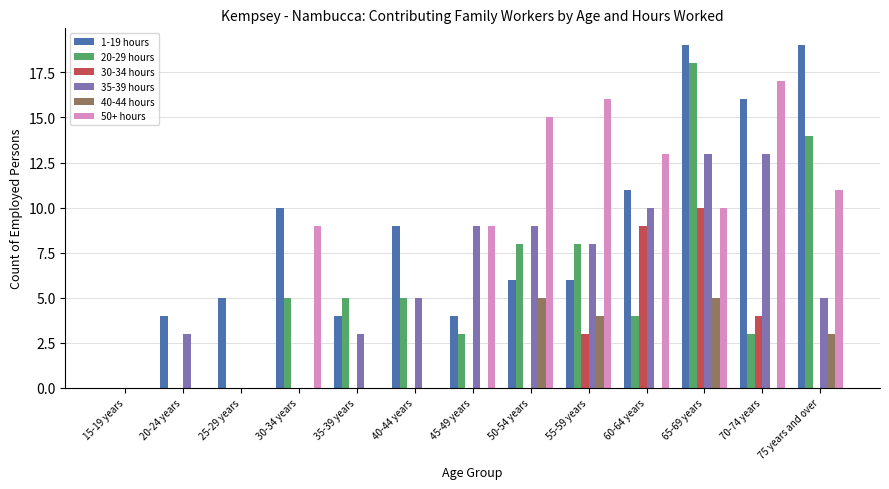

Reading left to right, what are all the values shown in this chart?

1-19 hours: 15-19 years=0	20-24 years=4	25-29 years=5	30-34 years=10	35-39 years=4	40-44 years=9	45-49 years=4	50-54 years=6	55-59 years=6	60-64 years=11	65-69 years=19	70-74 years=16	75 years and over=19
20-29 hours: 15-19 years=0	20-24 years=0	25-29 years=0	30-34 years=5	35-39 years=5	40-44 years=5	45-49 years=3	50-54 years=8	55-59 years=8	60-64 years=4	65-69 years=18	70-74 years=3	75 years and over=14
30-34 hours: 15-19 years=0	20-24 years=0	25-29 years=0	30-34 years=0	35-39 years=0	40-44 years=0	45-49 years=0	50-54 years=0	55-59 years=3	60-64 years=9	65-69 years=10	70-74 years=4	75 years and over=0
35-39 hours: 15-19 years=0	20-24 years=3	25-29 years=0	30-34 years=0	35-39 years=3	40-44 years=5	45-49 years=9	50-54 years=9	55-59 years=8	60-64 years=10	65-69 years=13	70-74 years=13	75 years and over=5
40-44 hours: 15-19 years=0	20-24 years=0	25-29 years=0	30-34 years=0	35-39 years=0	40-44 years=0	45-49 years=0	50-54 years=5	55-59 years=4	60-64 years=0	65-69 years=5	70-74 years=0	75 years and over=3
50+ hours: 15-19 years=0	20-24 years=0	25-29 years=0	30-34 years=9	35-39 years=0	40-44 years=0	45-49 years=9	50-54 years=15	55-59 years=16	60-64 years=13	65-69 years=10	70-74 years=17	75 years and over=11